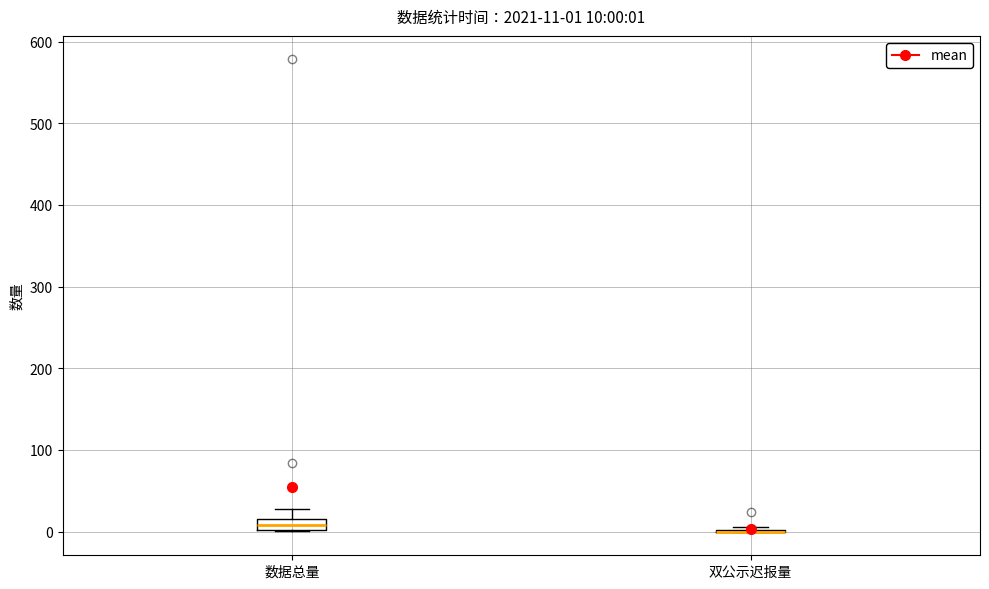

Which box is the tallest, from its lower edge to its upper edge?

数据总量